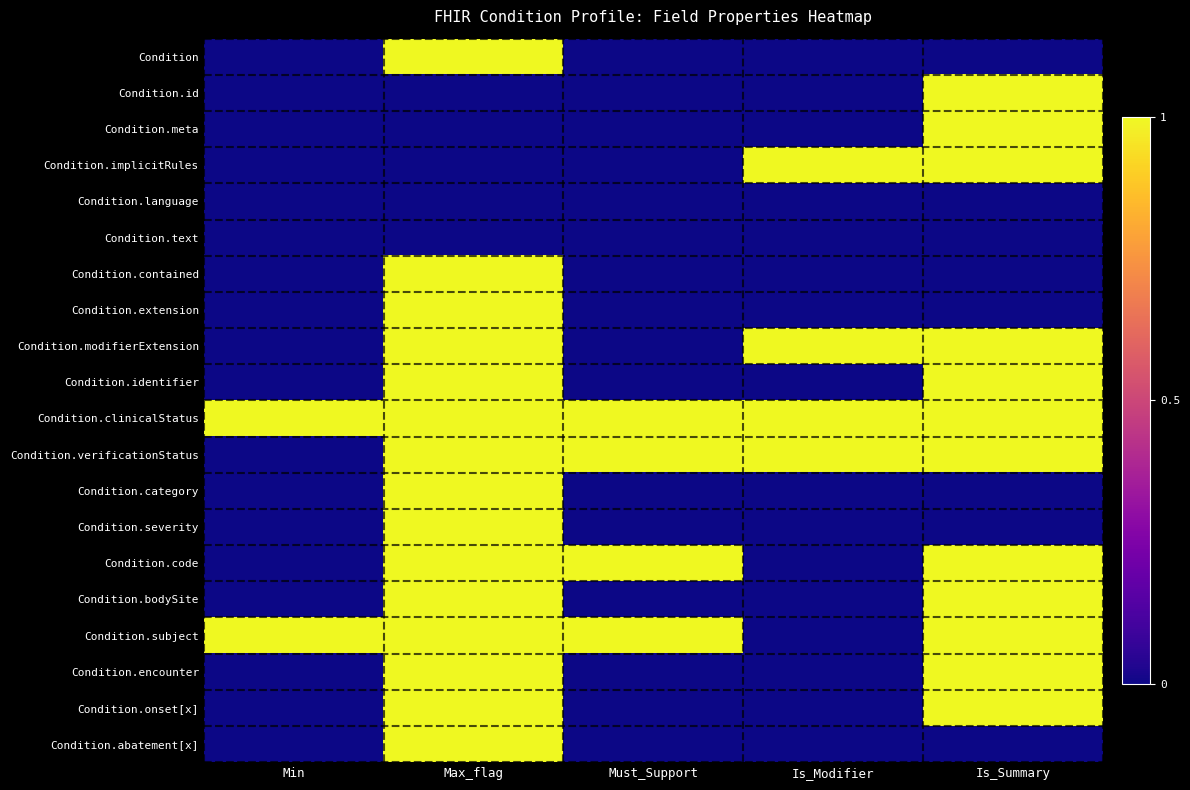

At which category is the sum across all series the highest?

Max_flag